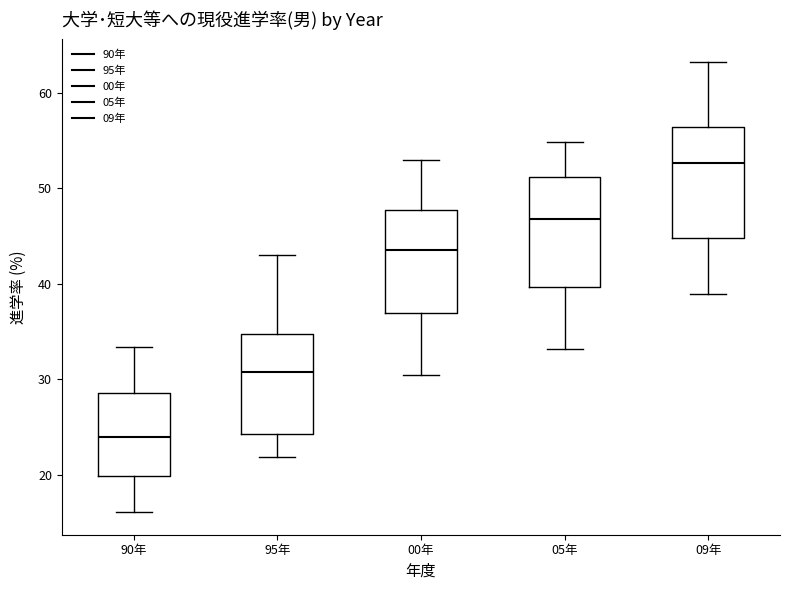

Which box's median line is the highest?

09年